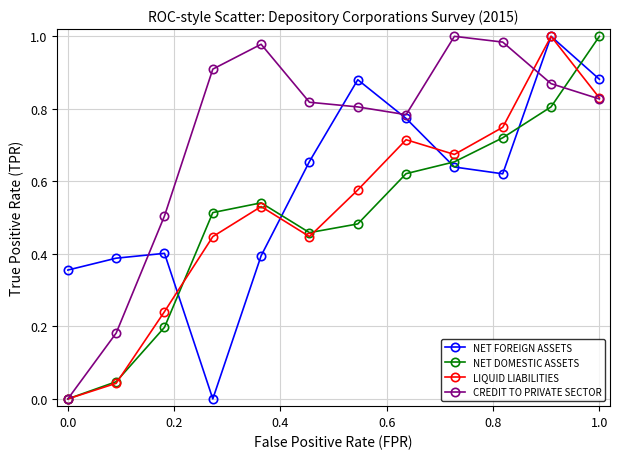

True or false: NET FOREIGN ASSETS and NET DOMESTIC ASSETS cross at least once.

True